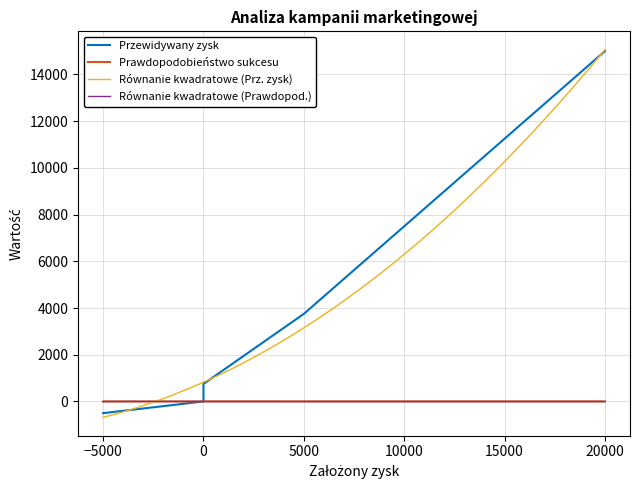

What is the smallest value displayed?

-500.0